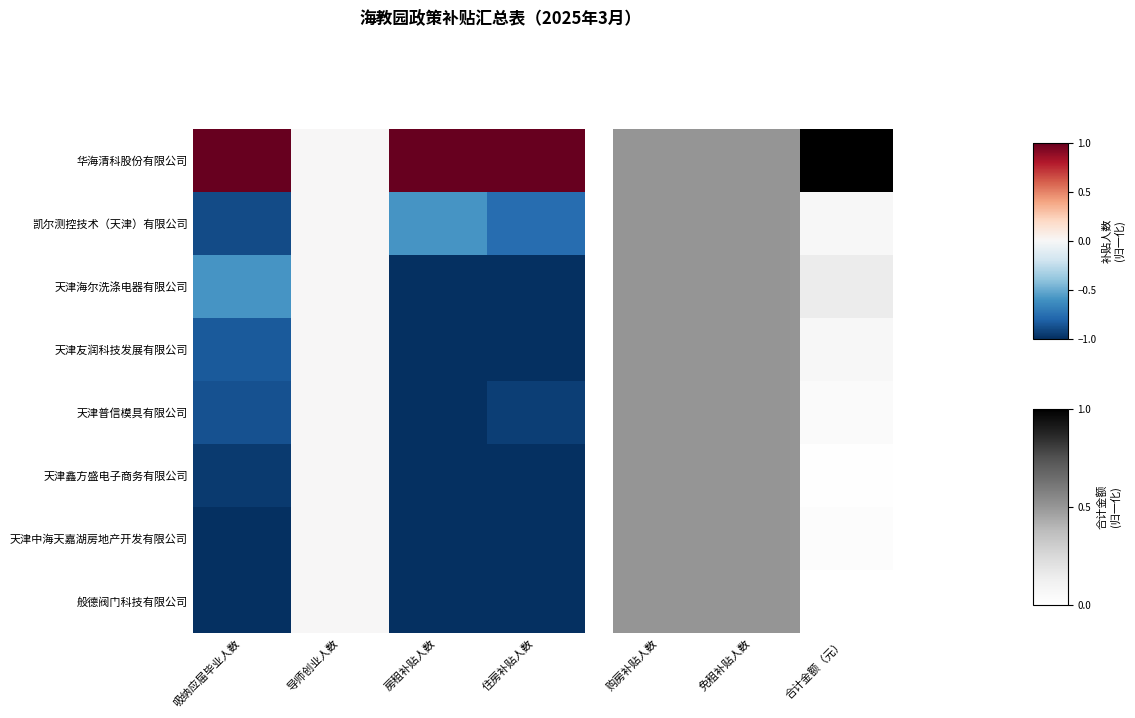

Which category has the lowest value in the 天津鑫方盛电子商务有限公司 series?

合计金额（元）